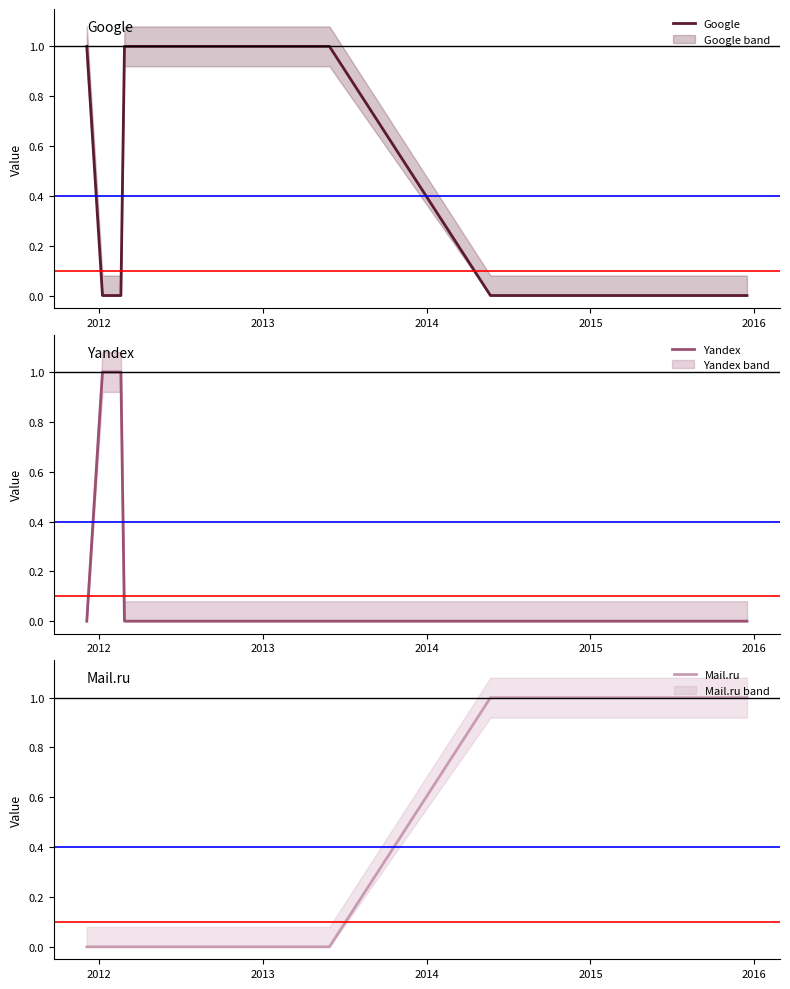

True or false: Yandex and Mail.ru intersect in this chart.

False